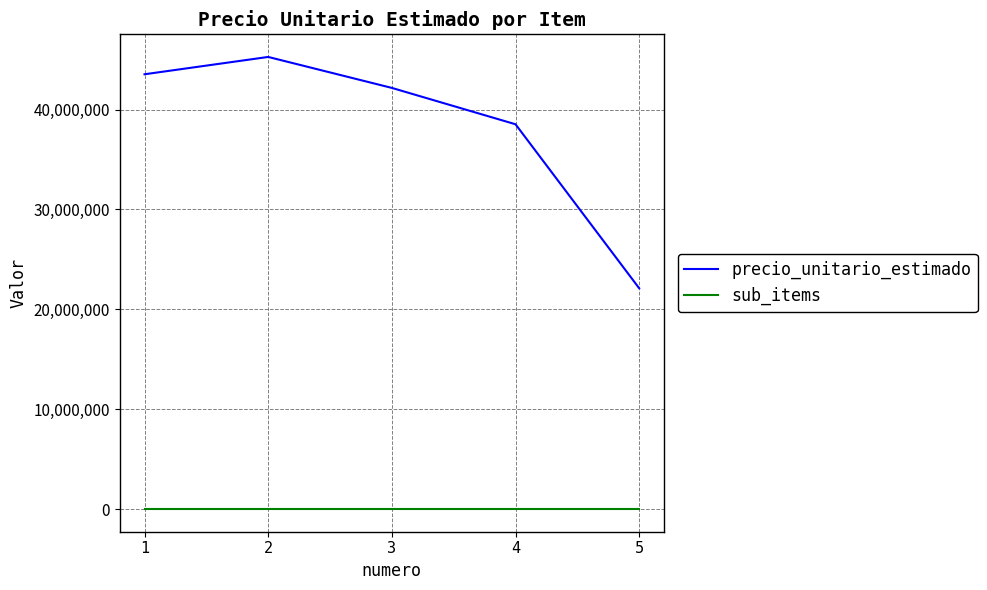

True or false: sub_items and precio_unitario_estimado intersect in this chart.

False